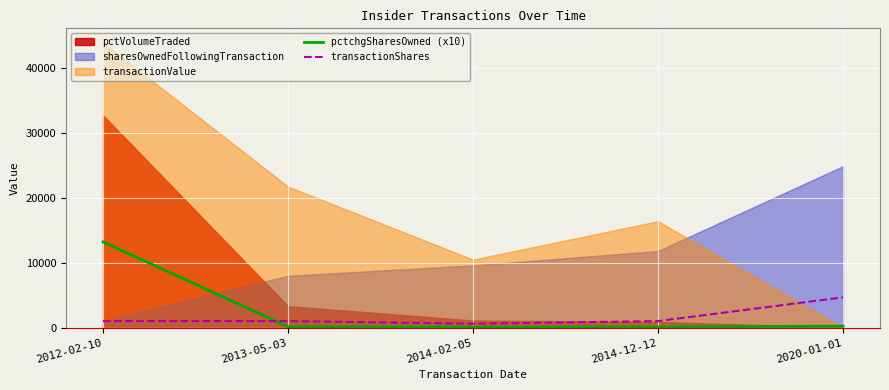

What is the sum of all pctchgSharesOwned (x10) values?

13760